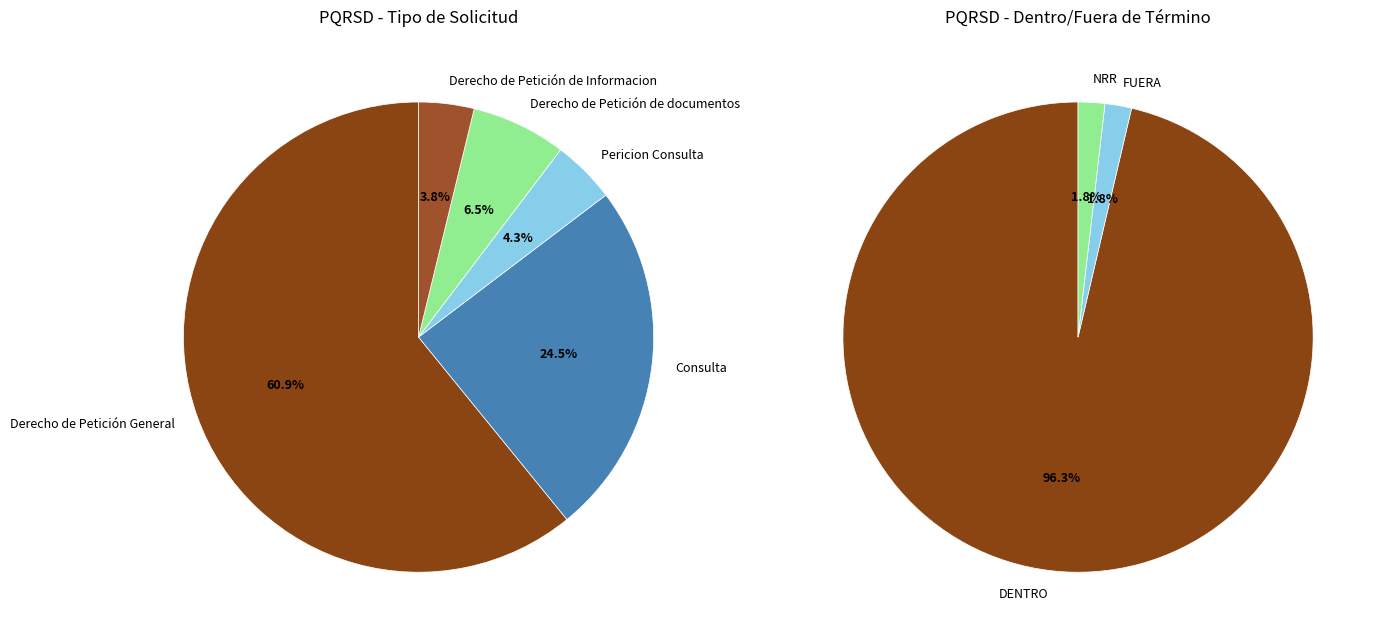

To the nearest percent, what is the combined percentage of Consulta and Derecho de Petición de Informacion?

28%